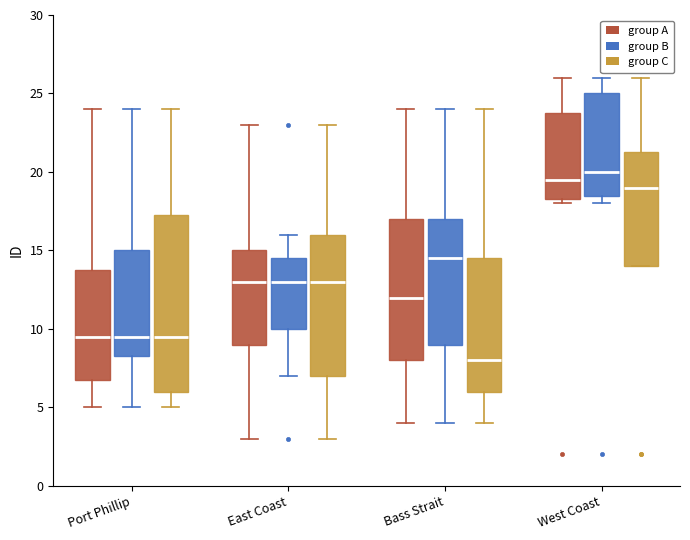

Which box is the tallest, from its lower edge to its upper edge?

Port Phillip (group C)